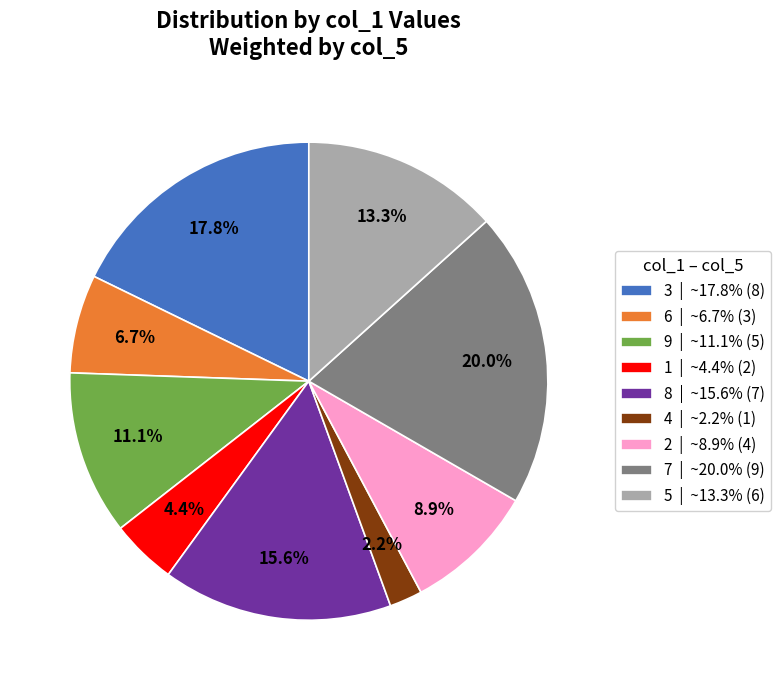

Is it true that 9 is 11% of the pie?

True